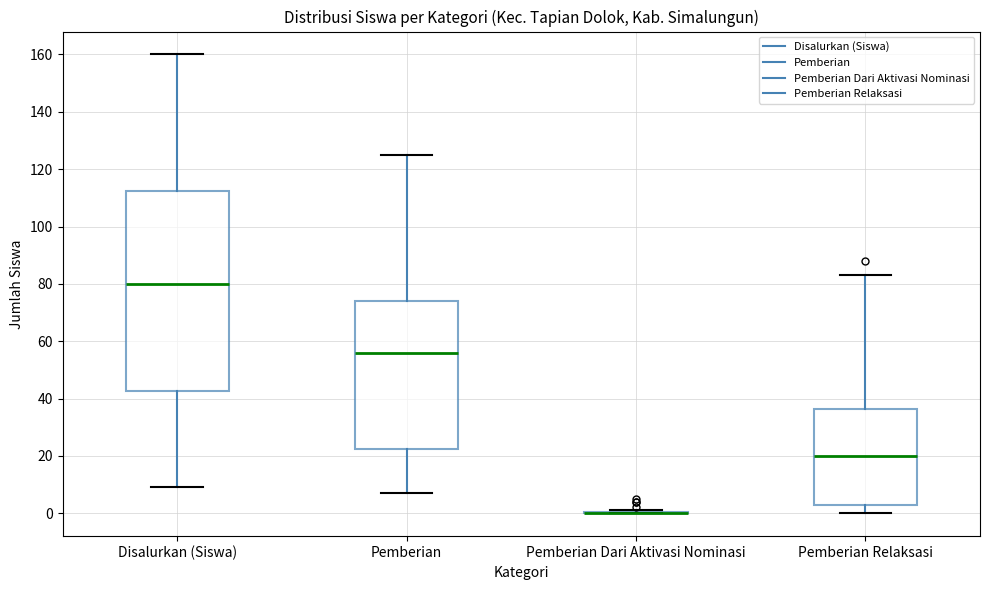

Comparing the boxes themselves (not the whiskers), which one is the tallest?

Disalurkan (Siswa)